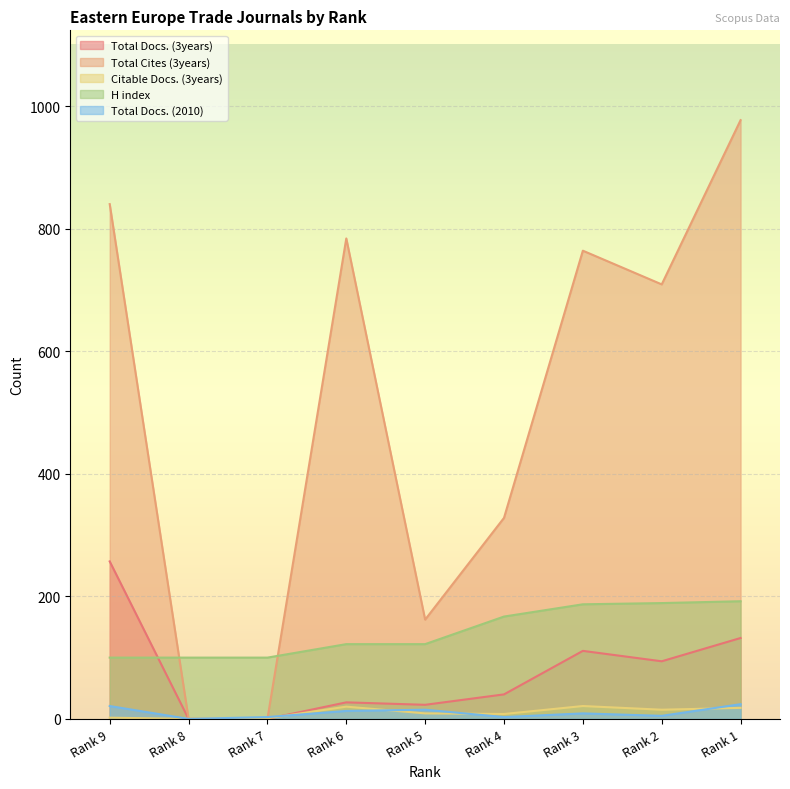

How many lines are shown in the chart?

5